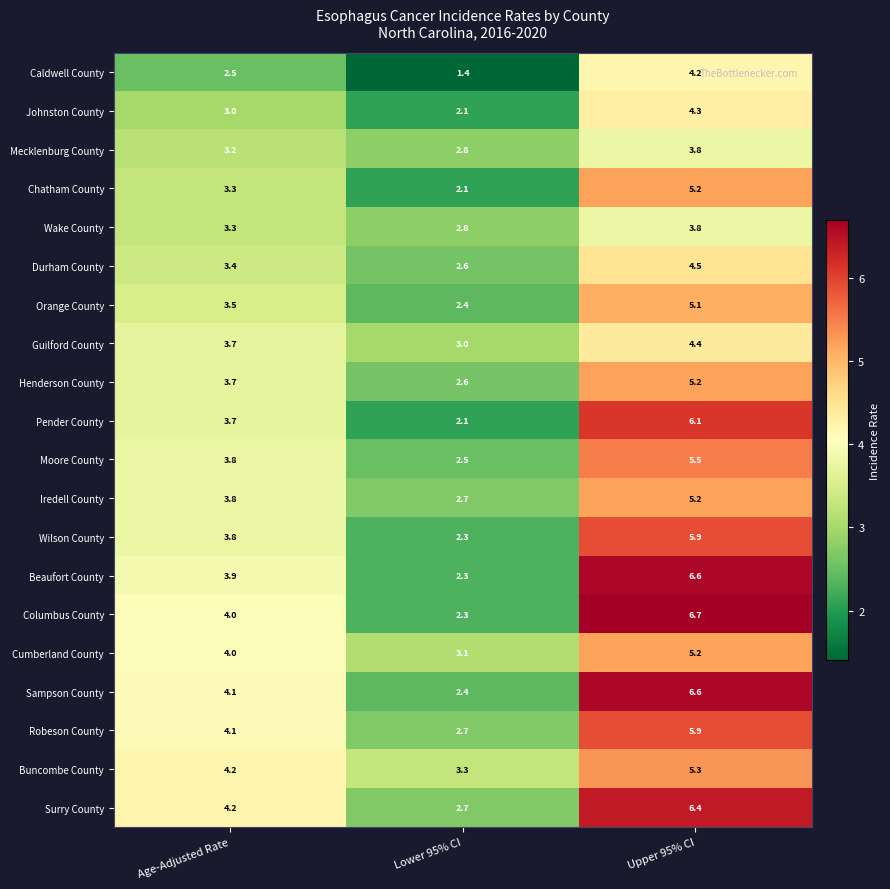

List the labels in order of Cumberland County value, smallest first.

Lower 95% CI, Age-Adjusted Rate, Upper 95% CI